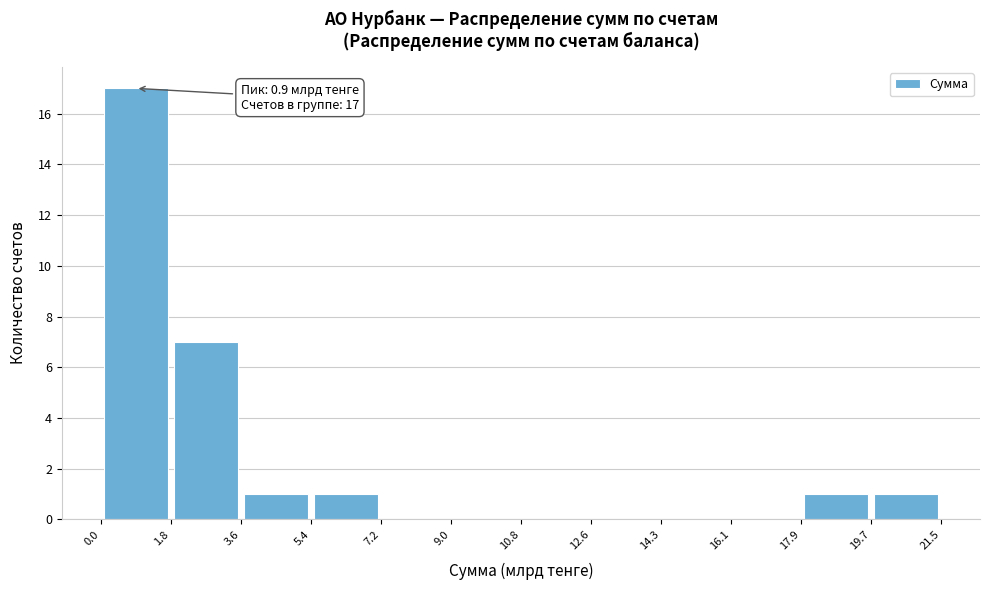

Over which range of the x-axis is the bar tallest?

0.0 to 1.8